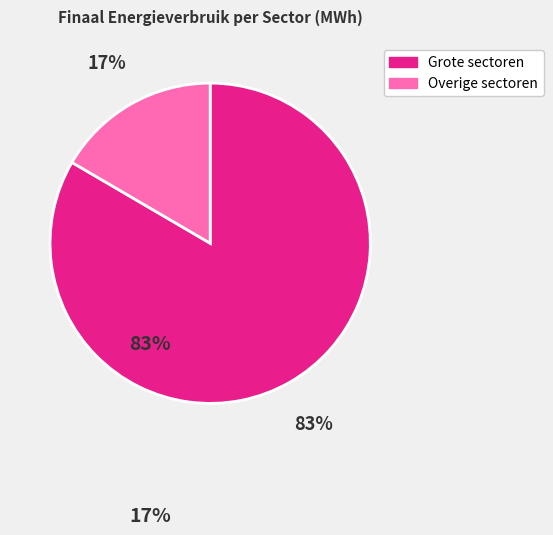

Is there any slice that represents more than half of the pie?

Yes